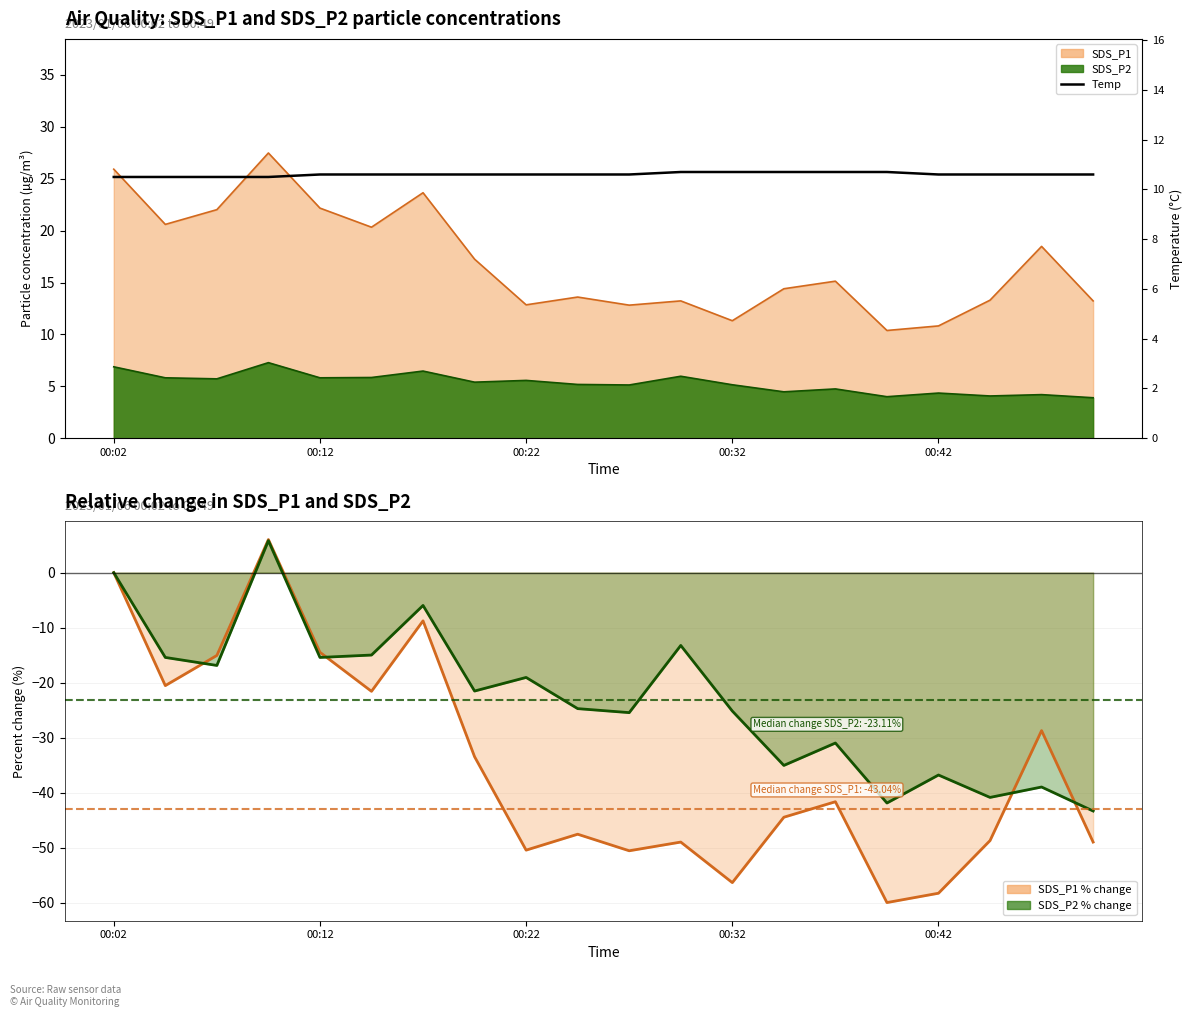

What is the value of the 7th point from the left?

10.6